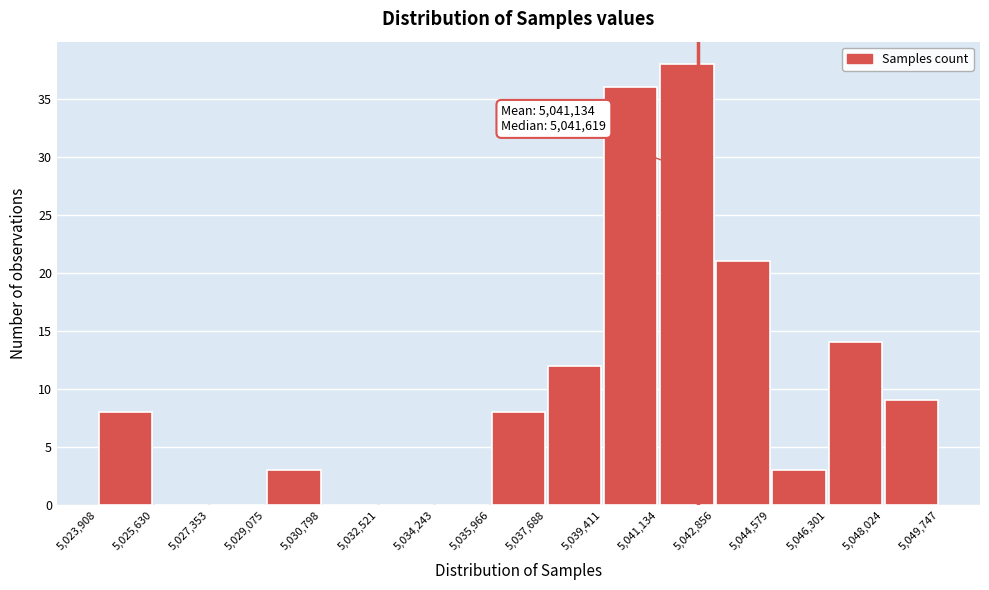

Which range on the x-axis has the tallest bar?

5,041,134 to 5,042,856